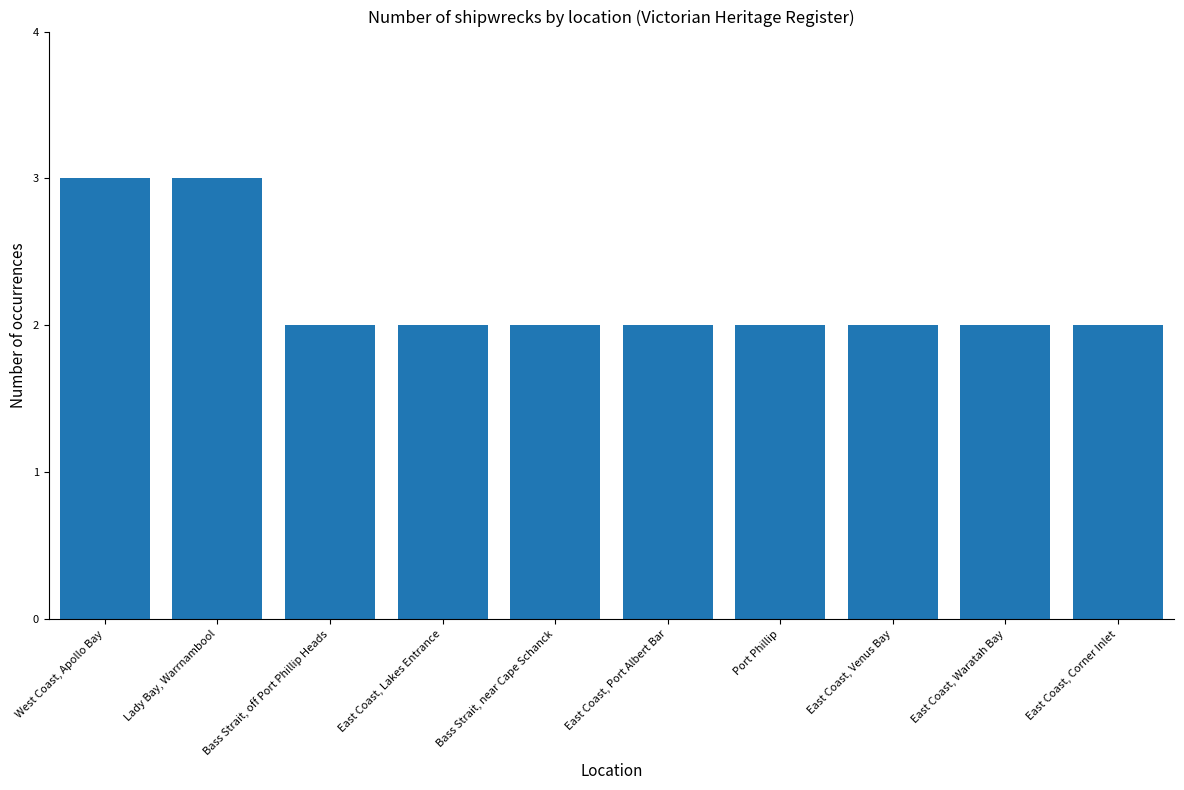

Count the values in the range 2 to 3.

10